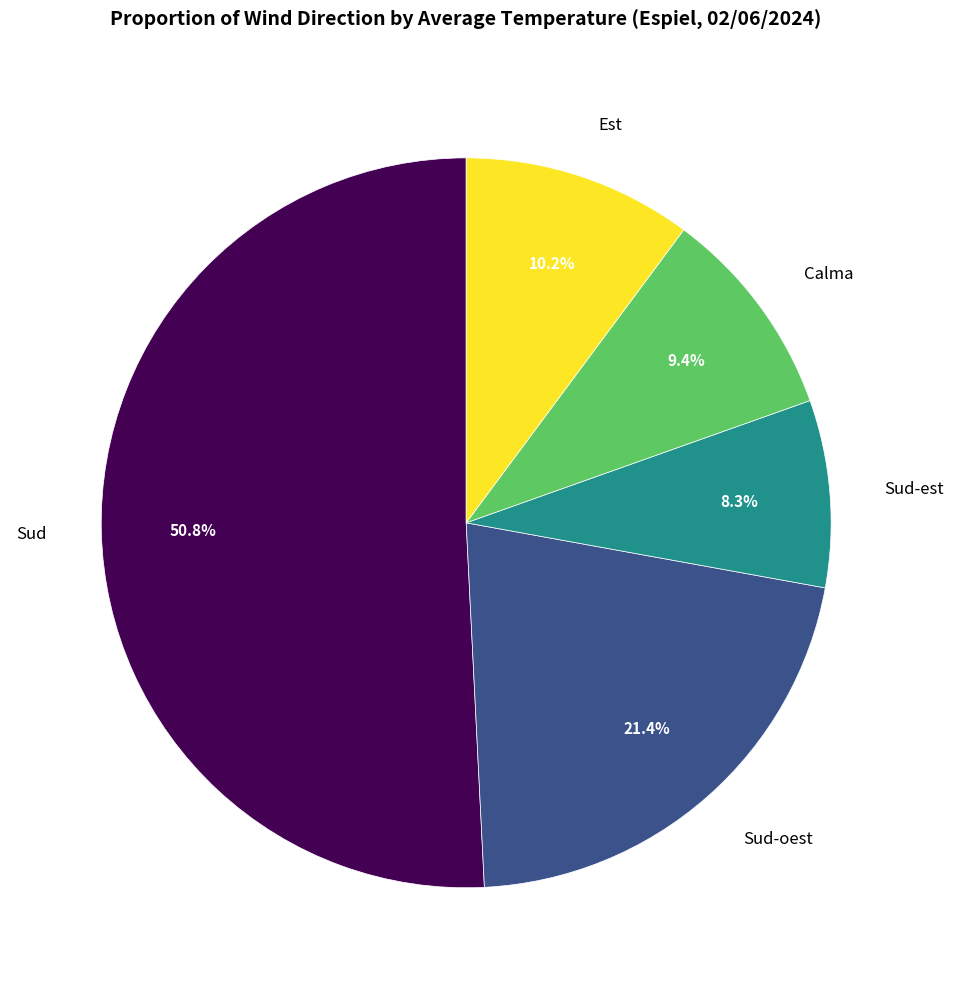

Which has a higher value, Sud or Calma?

Sud